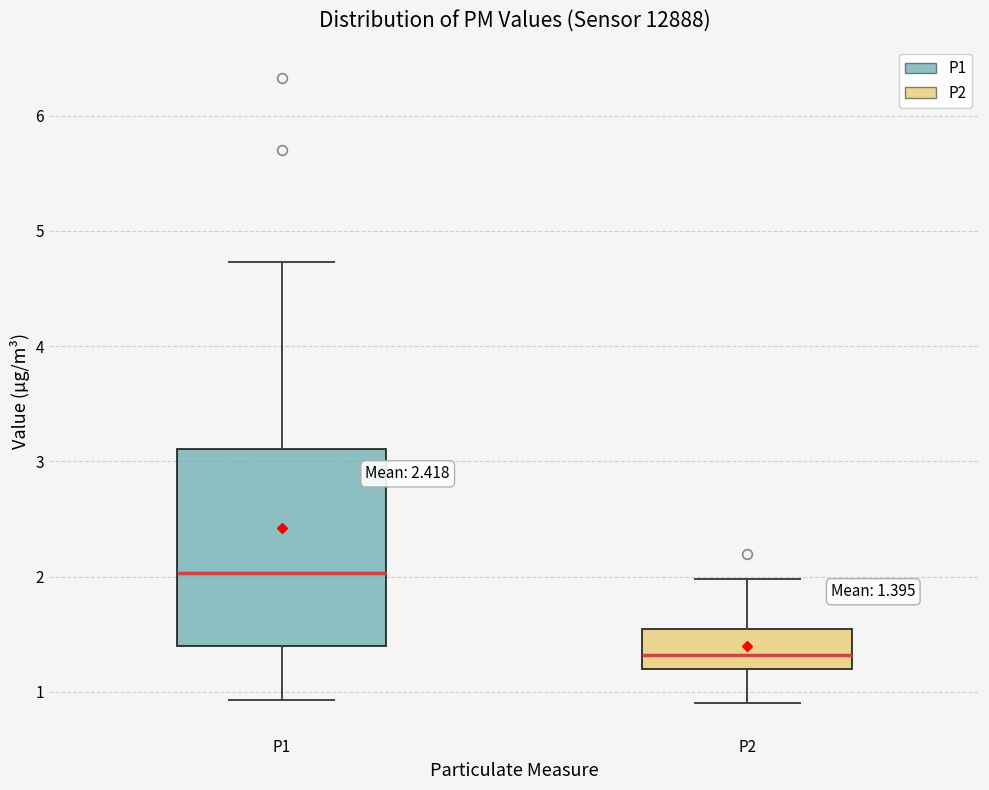

Which box's median line is the highest?

P1